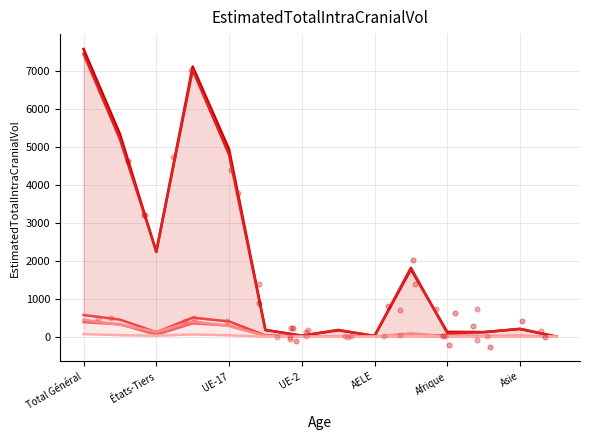

At which category is the sum across all series the highest?

Total Général